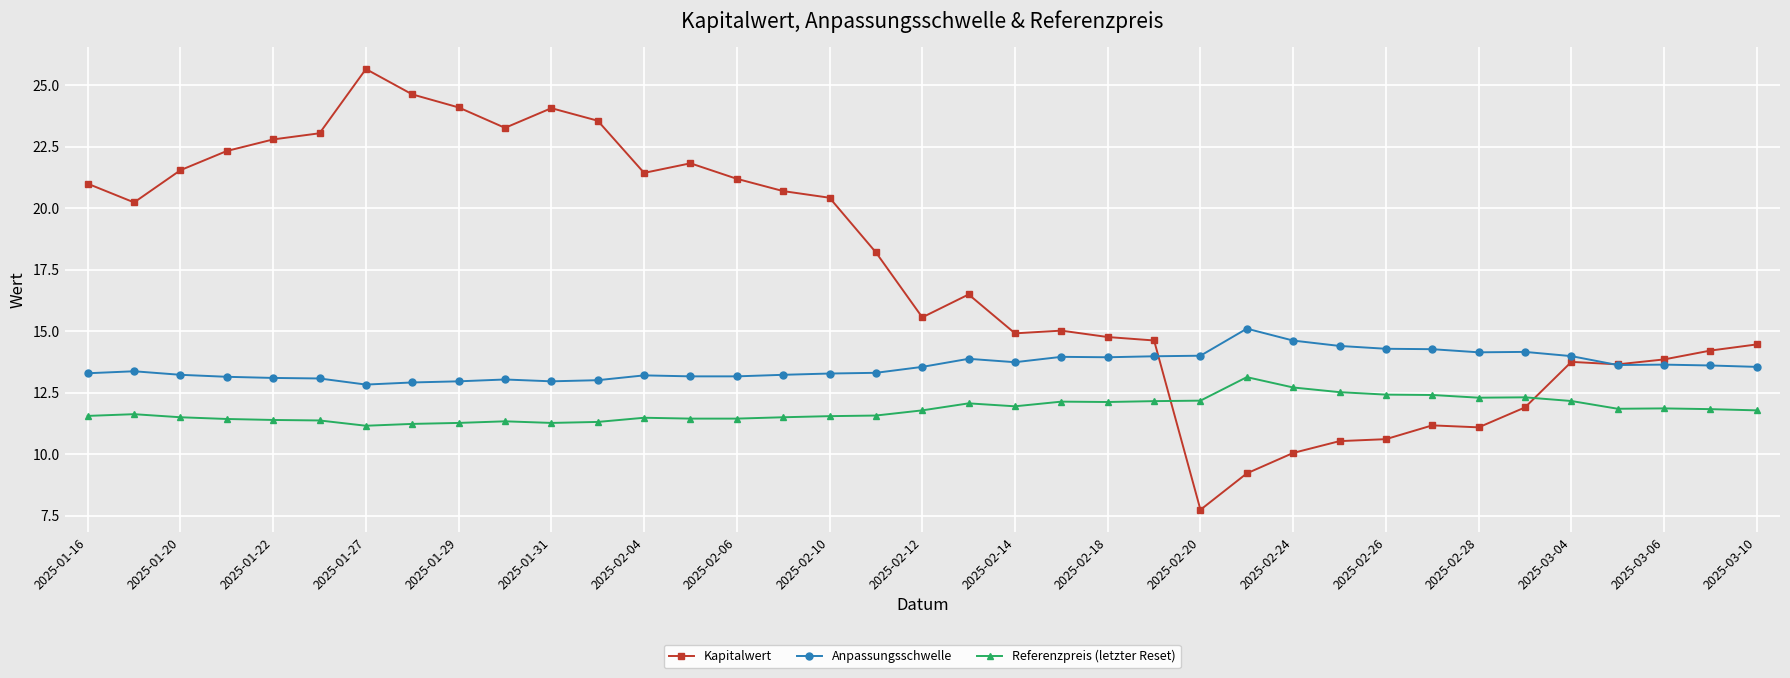

What is the sum of all Referenzpreis (letzter Reset) values?

437.1